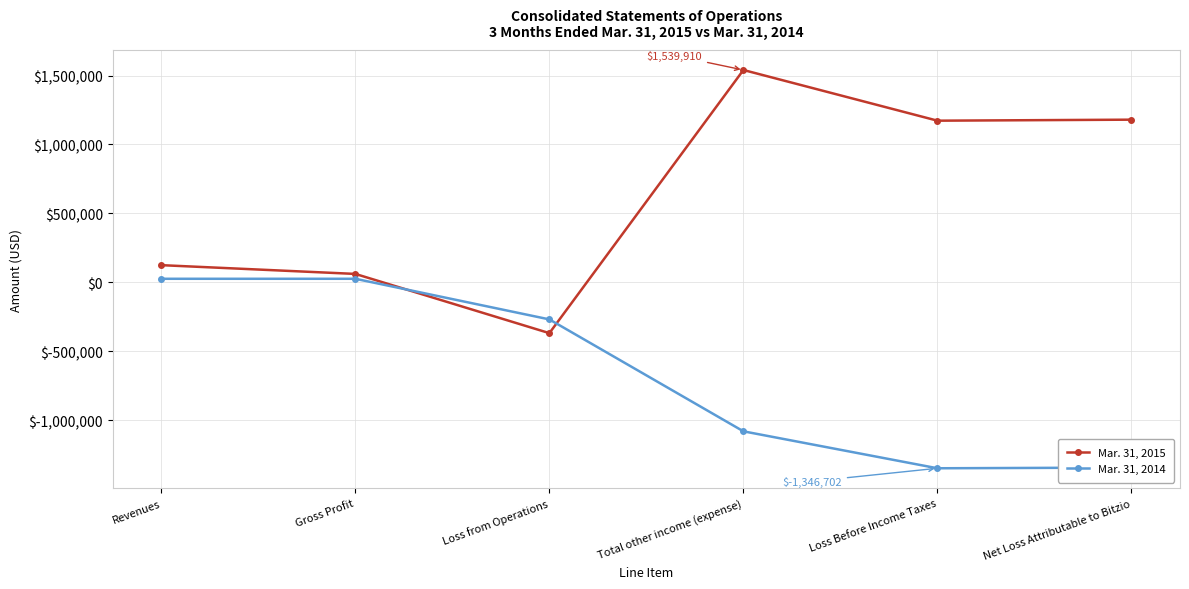

Rank the series by their average value, from highest to lowest.

Mar. 31, 2015, Mar. 31, 2014